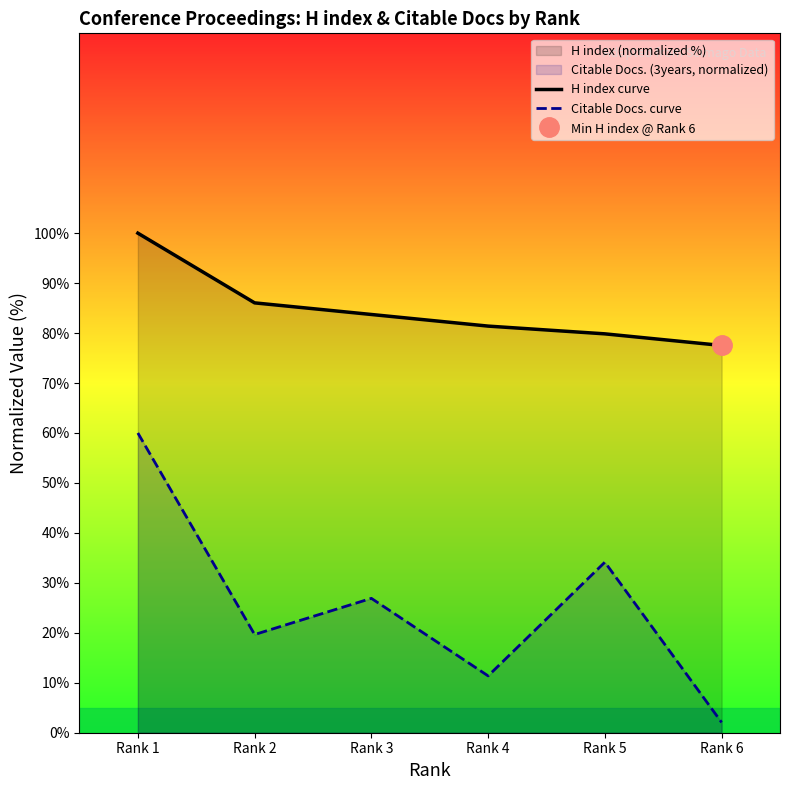

Reading left to right, extract all data points from this chart.

H index curve: Rank 1=100.0	Rank 2=86.0	Rank 3=83.7	Rank 4=81.4	Rank 5=79.8	Rank 6=77.5
Citable Docs. curve: Rank 1=60.0	Rank 2=19.7	Rank 3=26.9	Rank 4=11.4	Rank 5=34.1	Rank 6=2.1